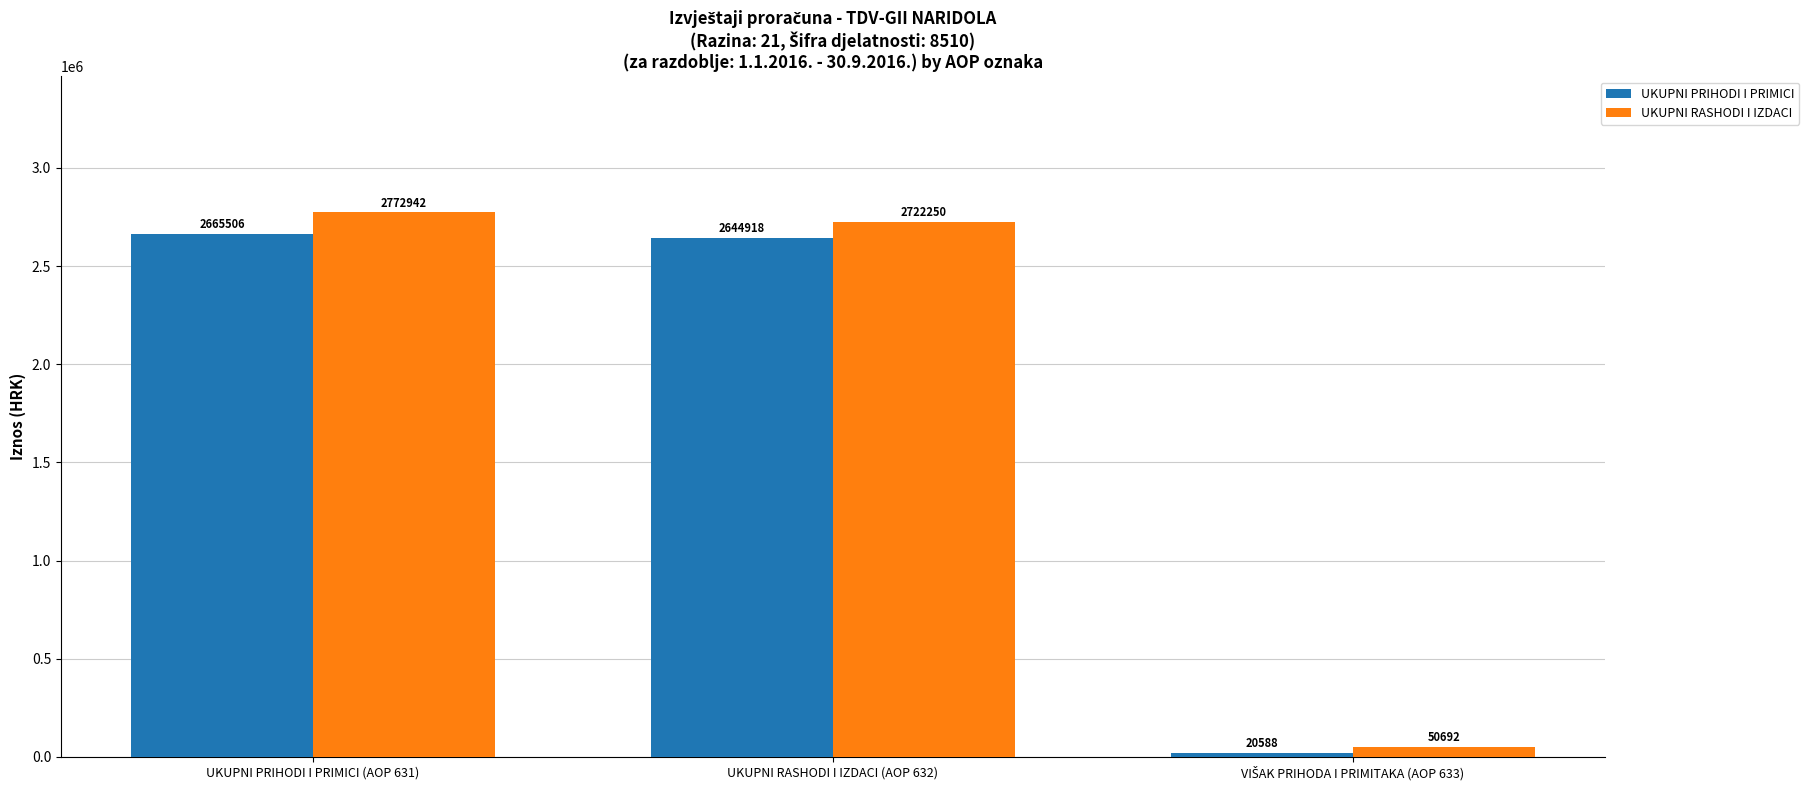

How many groups of bars are there?

3